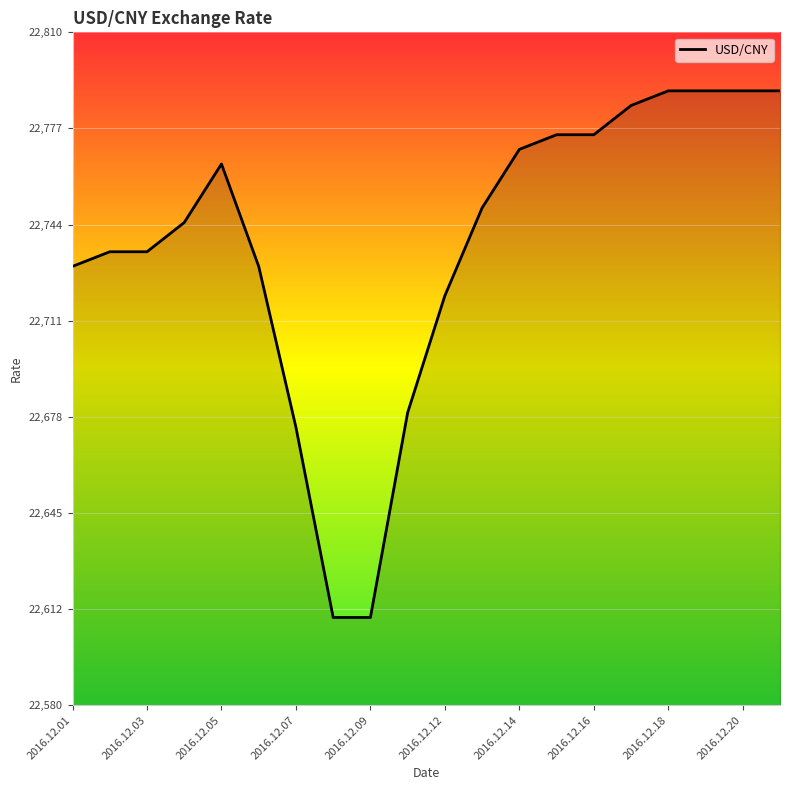

How many lines are shown in the chart?

1